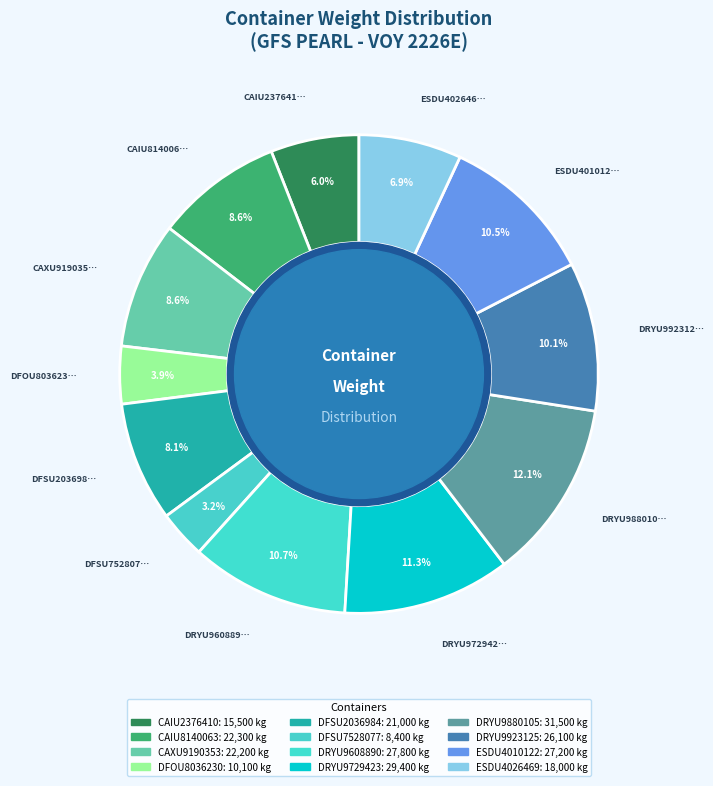

How many segments does this pie chart have?

12